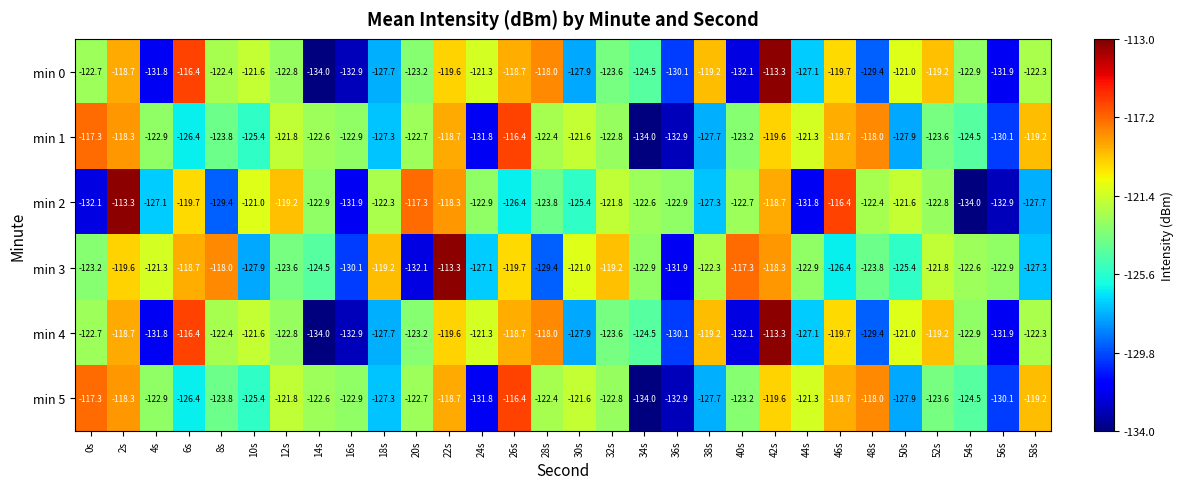

Which series has the largest total across all categories?

min 3